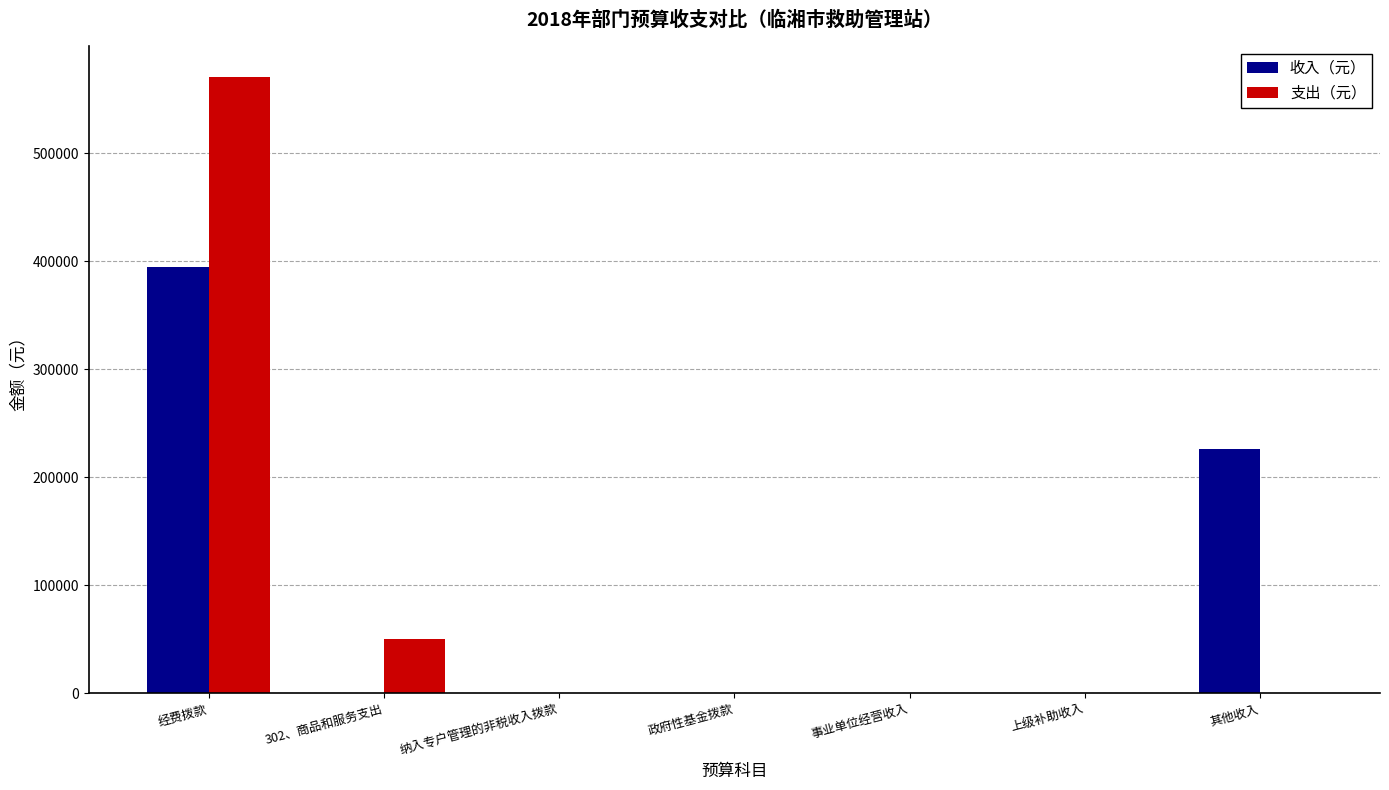

Where is 收入（元） nearest to the value 197359?

其他收入